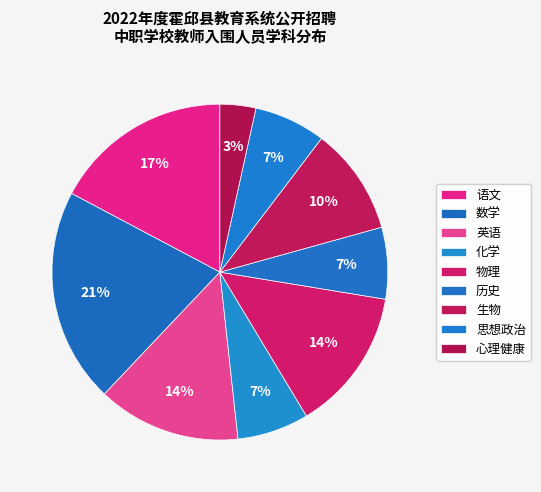

The 思想政治 slice represents 7% of the pie. True or false?

True